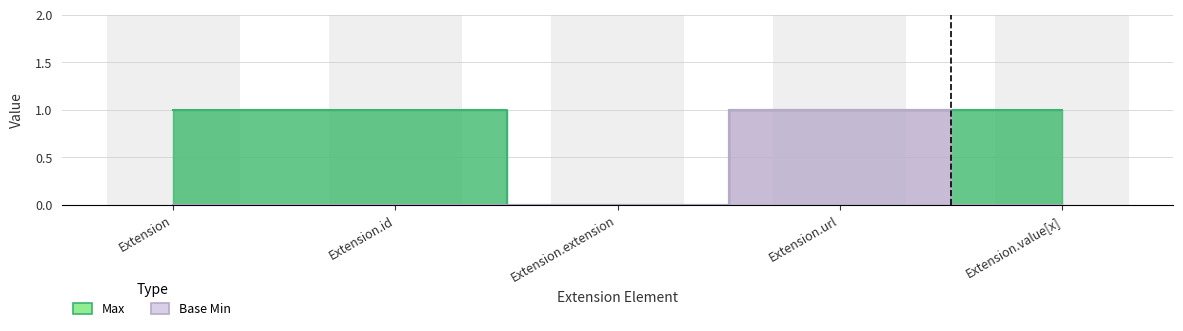

At how many categories does at least one series exceed 0?

4